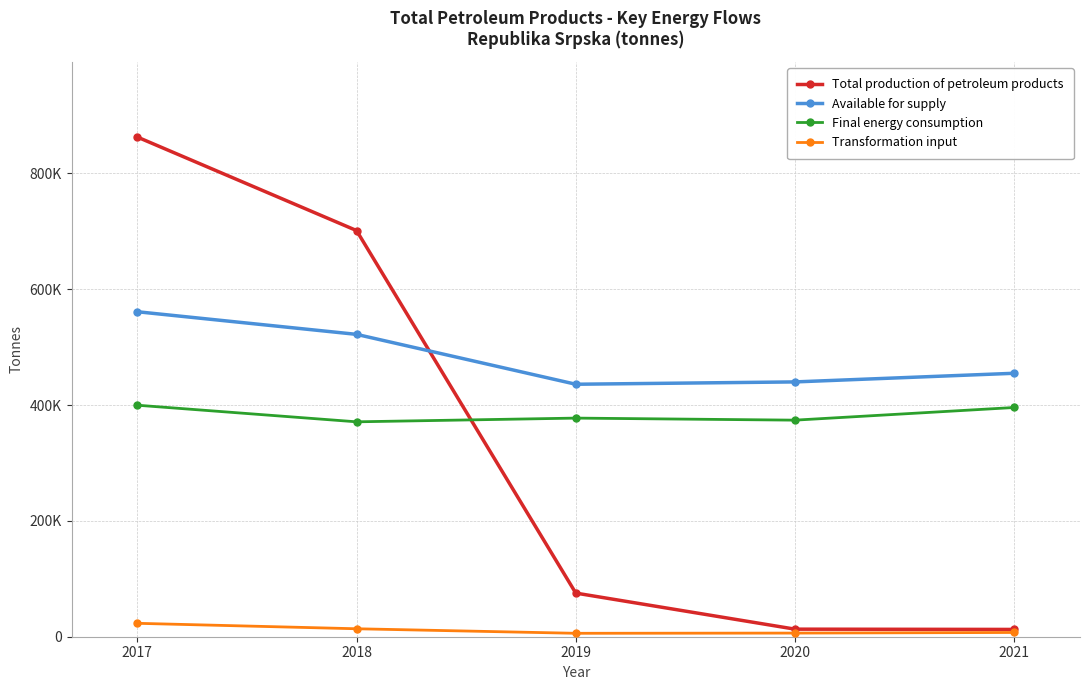

True or false: Transformation input has more than 2 points higher than both neighbors.

False